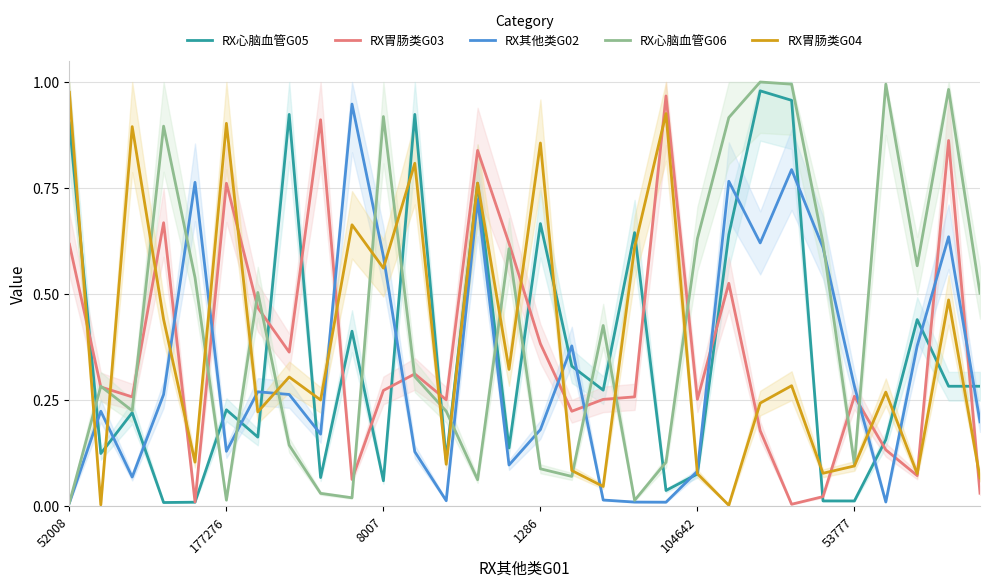

What is the difference between the maximum and minimum values in the RX胃肠类G04 series?

1.0